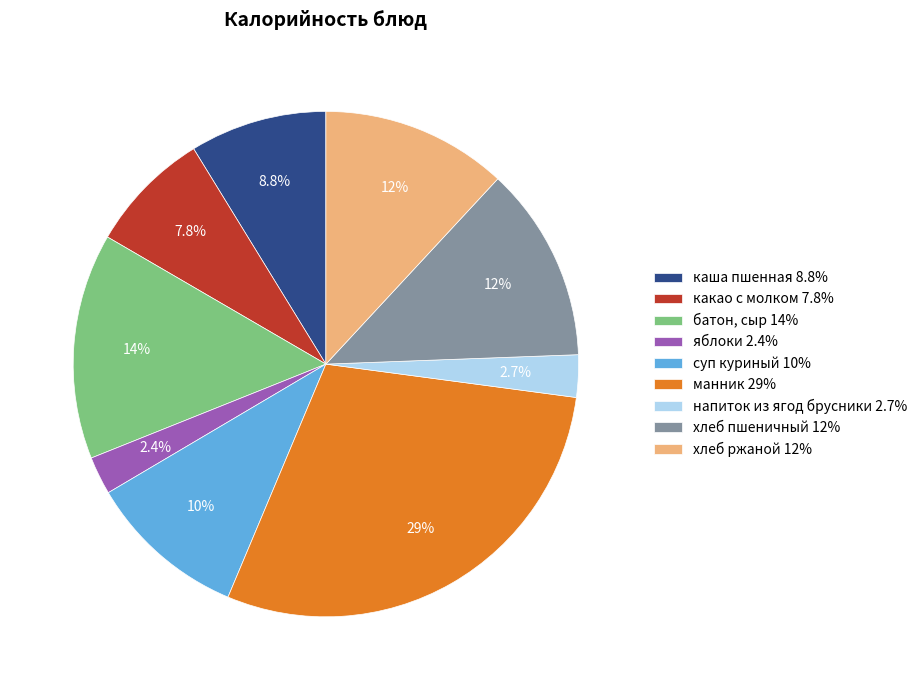

Is батон, сыр the majority of the pie?

No